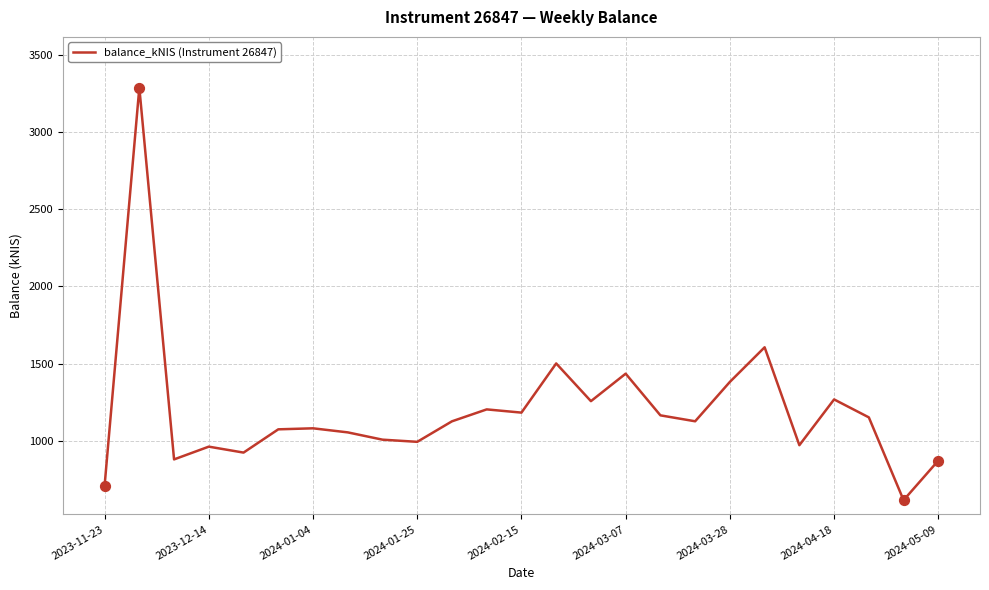

What is the greatest value displayed?

3285.6